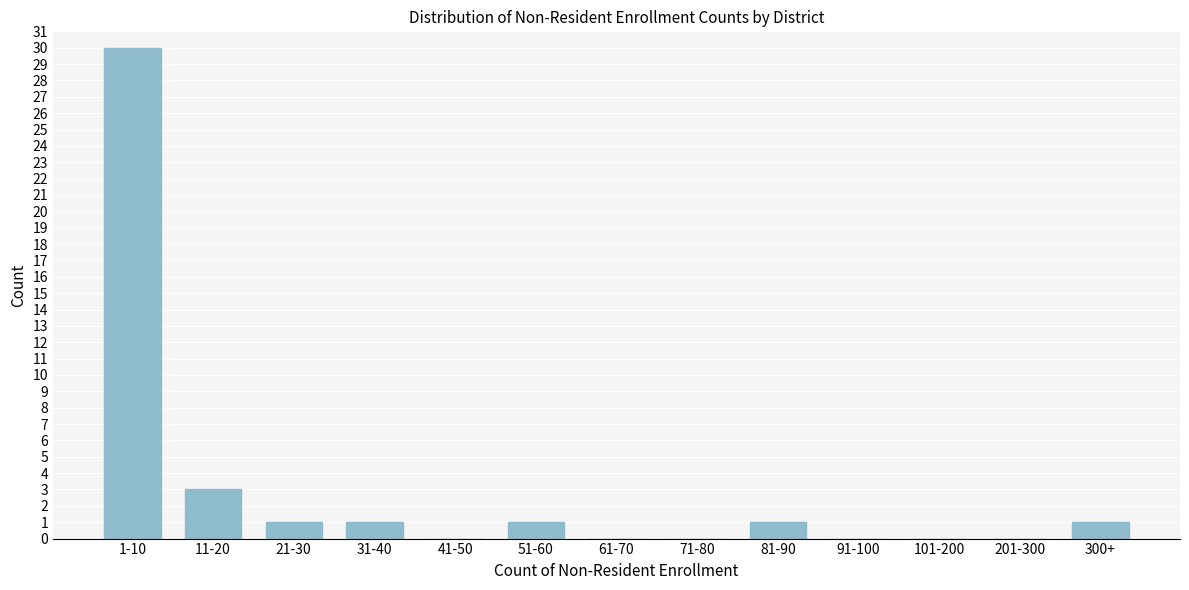

Reading left to right, extract all data points from this chart.

1-10=30	11-20=3	21-30=1	31-40=1	41-50=0	51-60=1	61-70=0	71-80=0	81-90=1	91-100=0	101-200=0	201-300=0	300+=1